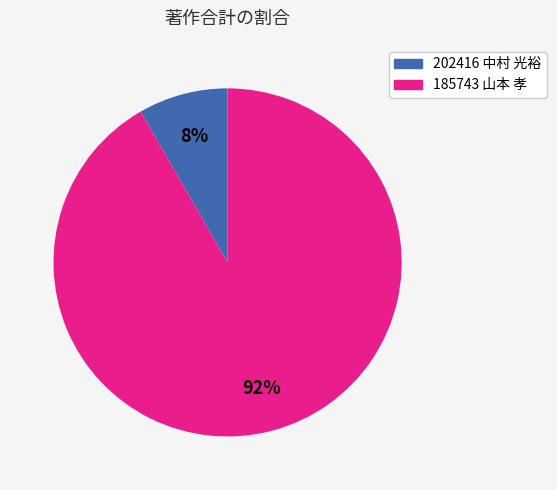

Is the sum of 185743 山本 孝 and 202416 中村 光裕 greater than half?

Yes